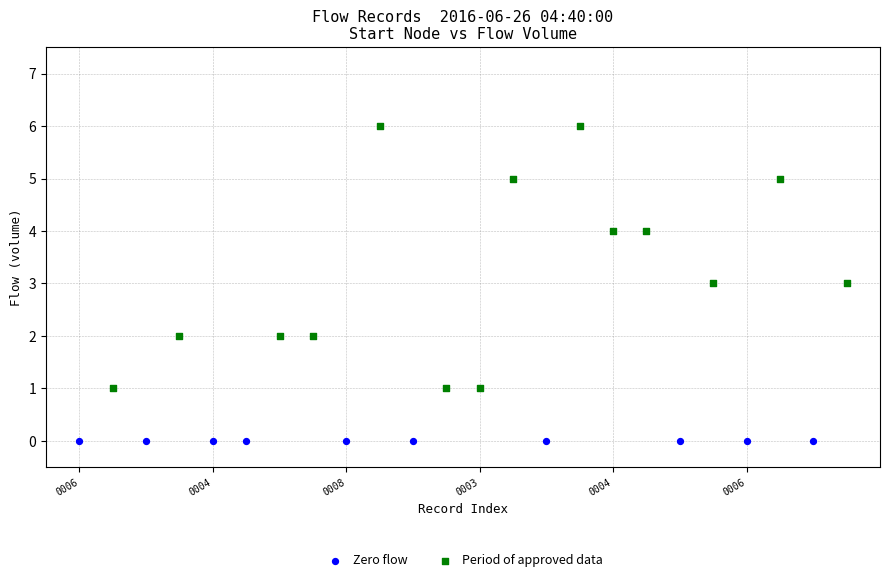

Which series reaches the maximum Y coordinate?

Period of approved data